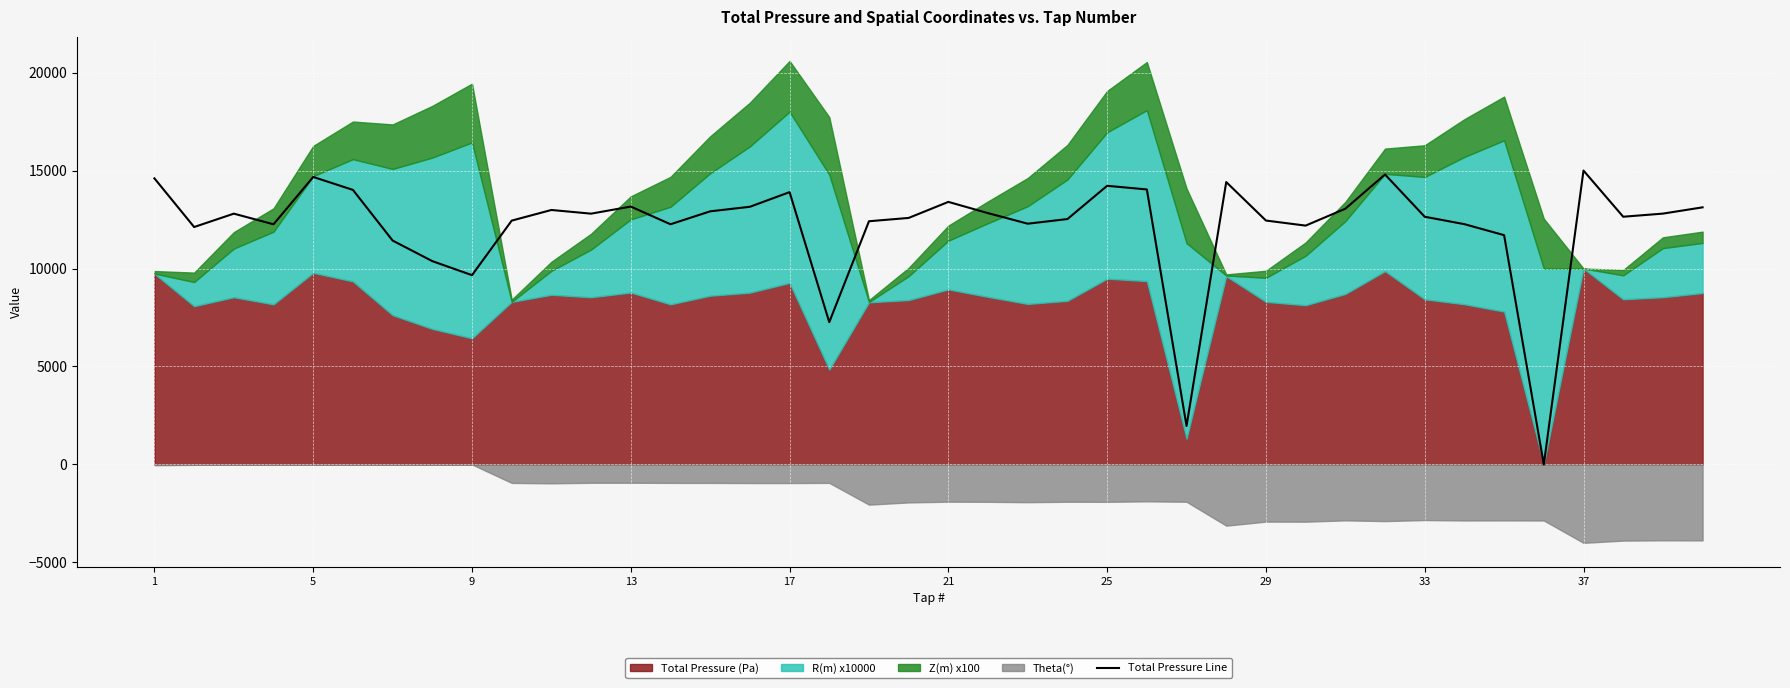

What is the maximum value for Total Pressure Line?

15000.0